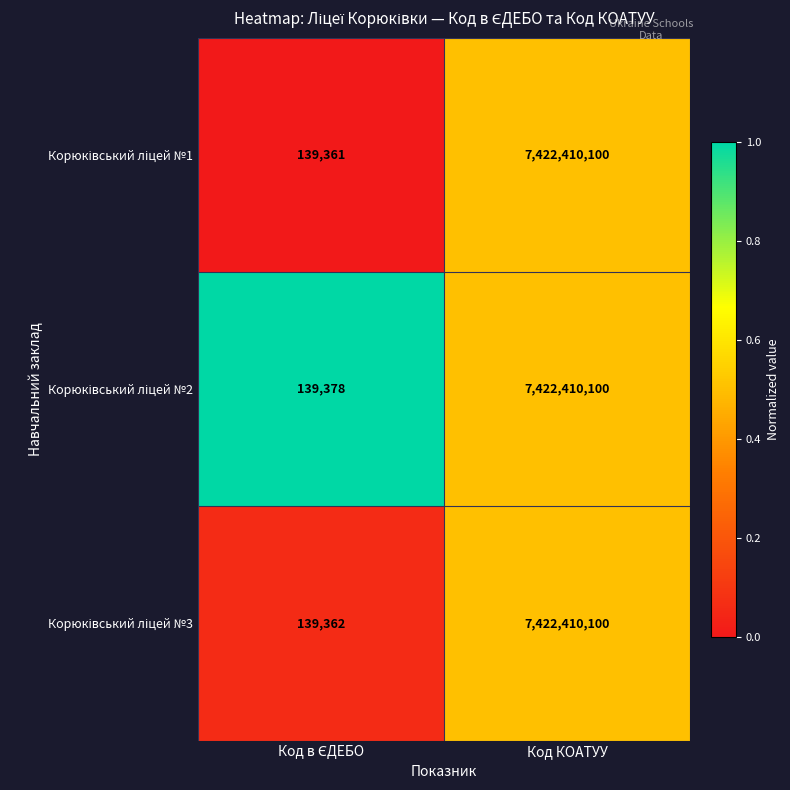

What is the total value across all series at Код КОАТУУ?

22267230300